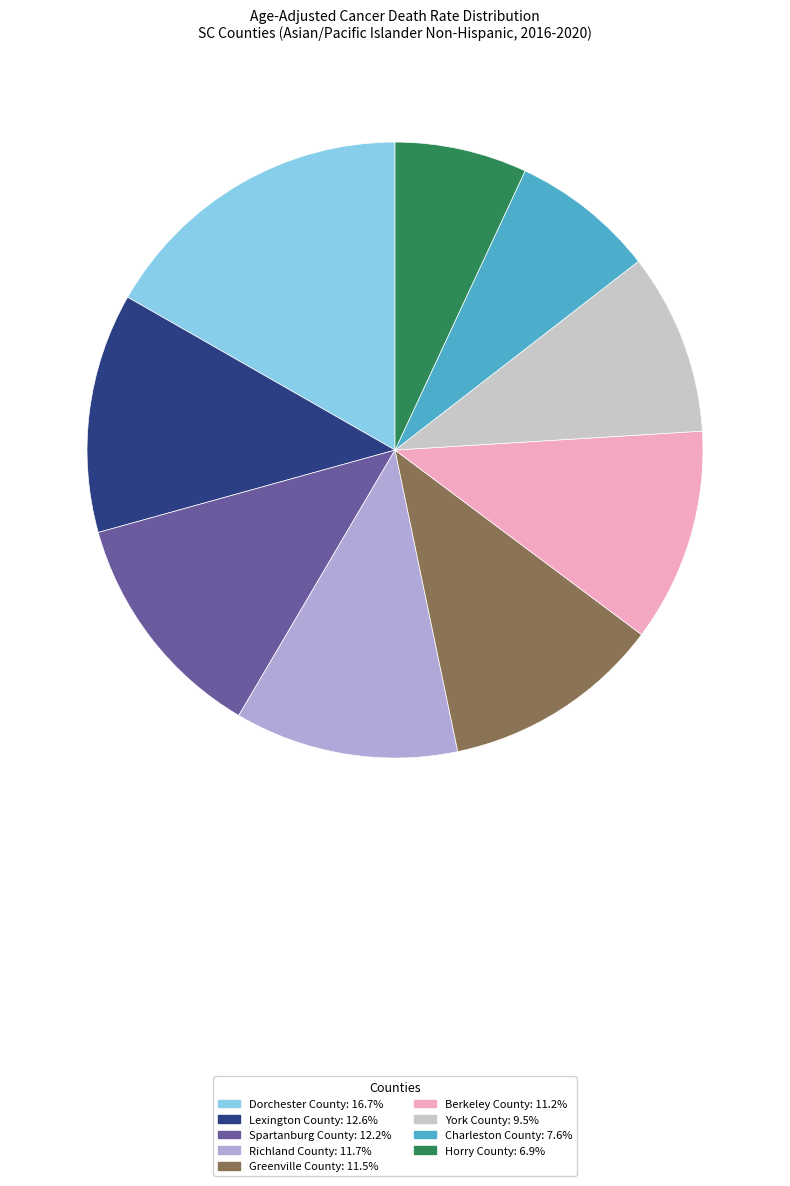

Which category has the biggest portion of the pie?

Dorchester County